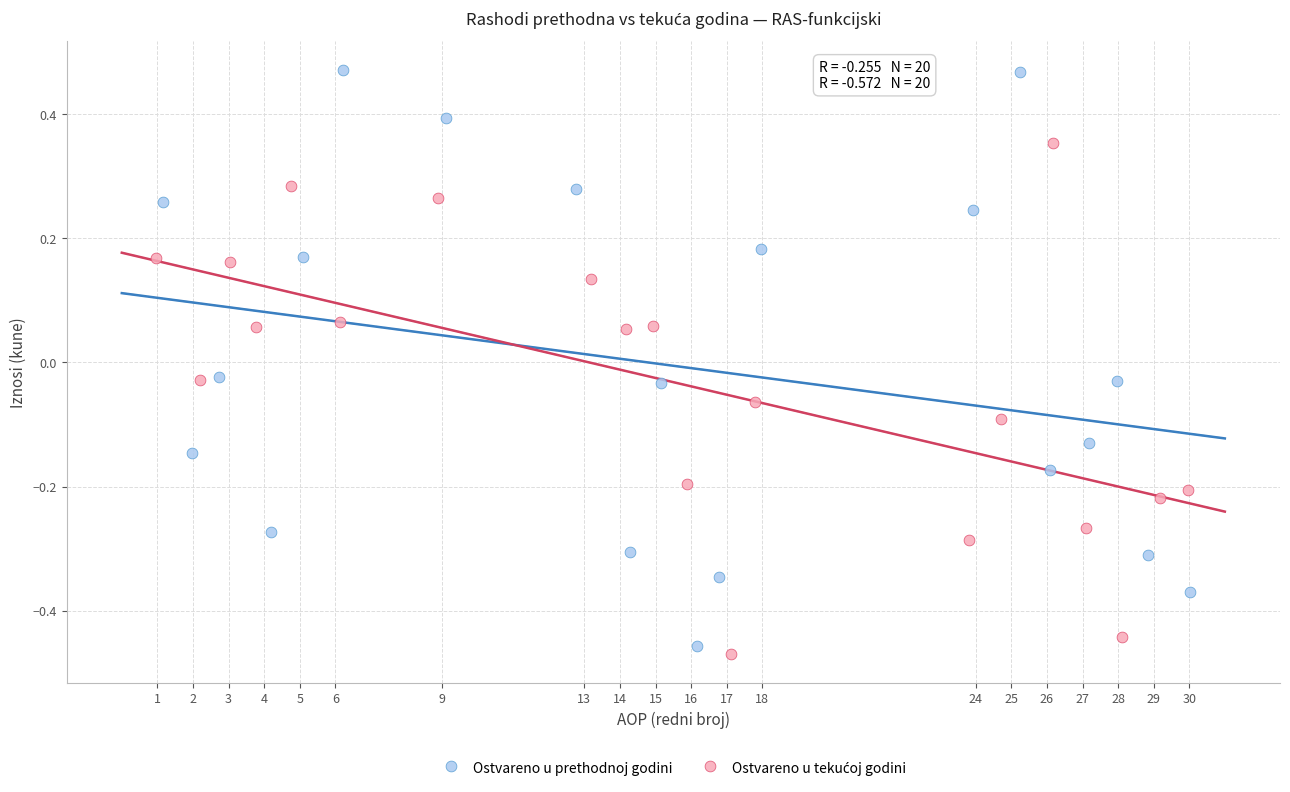

Which series has the largest Y range (max minus min)?

Ostvareno u prethodnoj godini